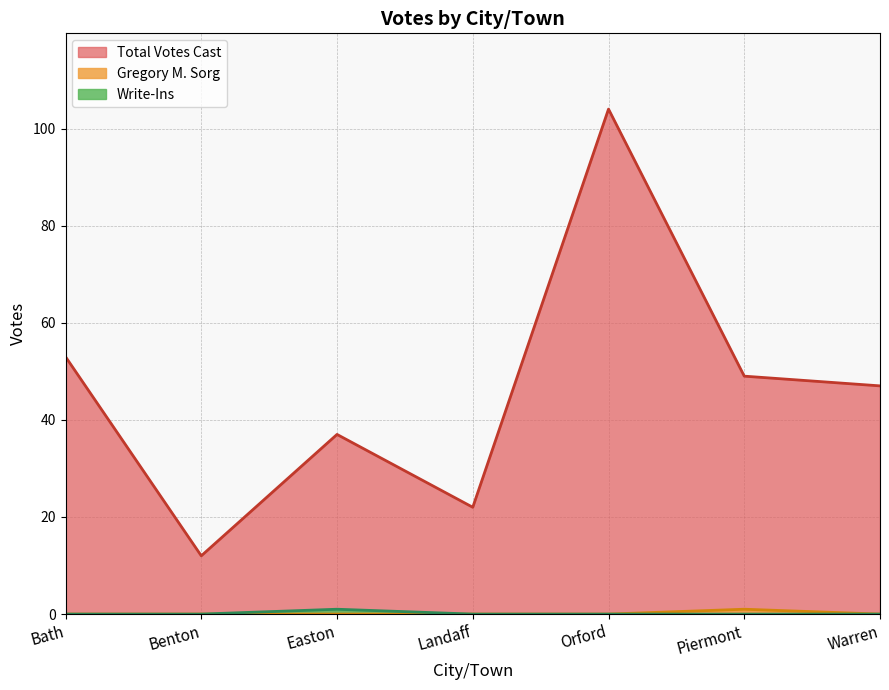

How many interior local peaks does the Write-Ins series have?

1